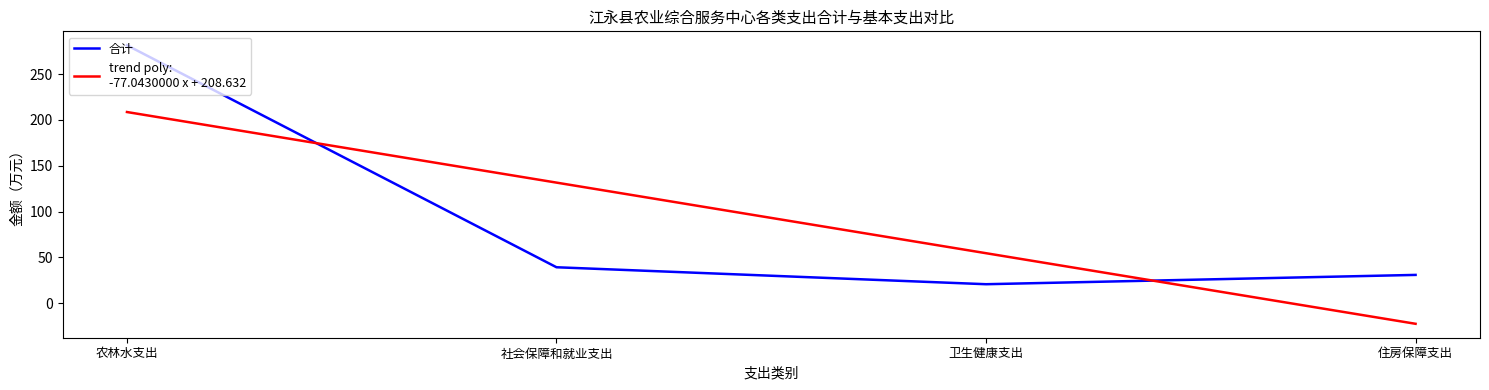

Count the number of data series in this chart.

2